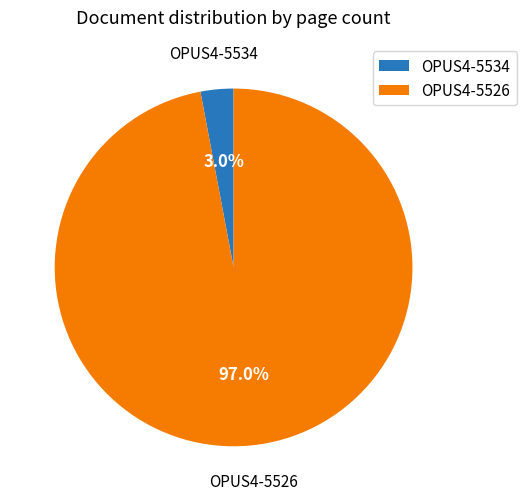

To the nearest percent, what is the average slice percentage?

50%